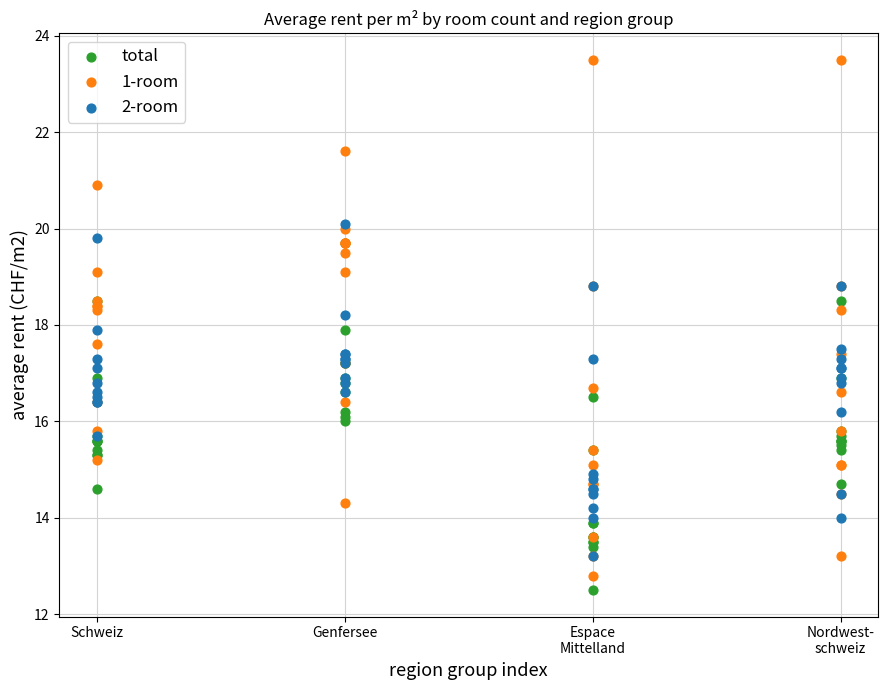

Which series has the largest Y range (max minus min)?

1-room